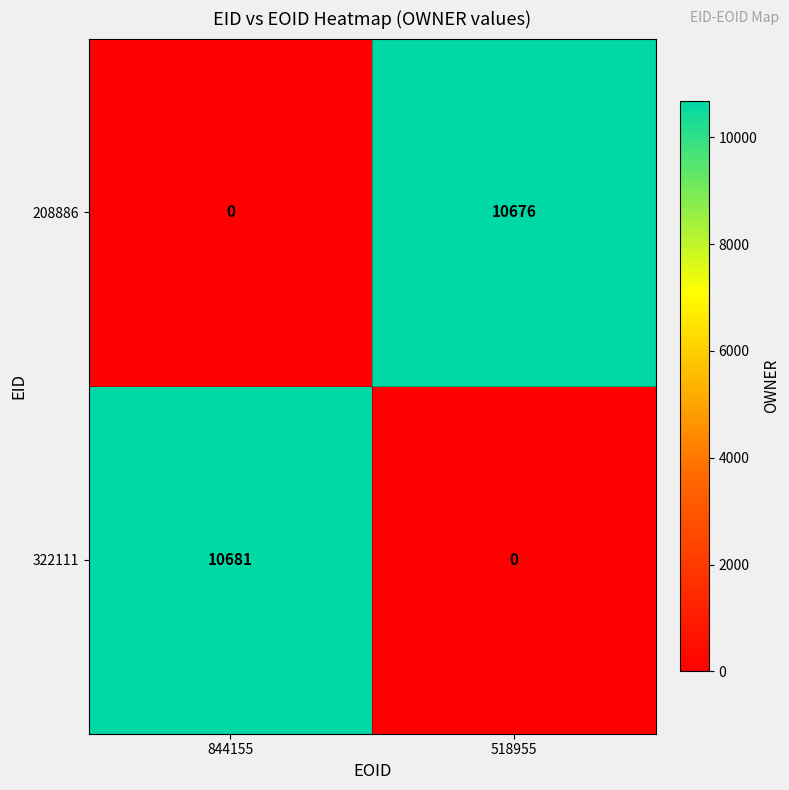

How many distinct data groups are displayed?

2